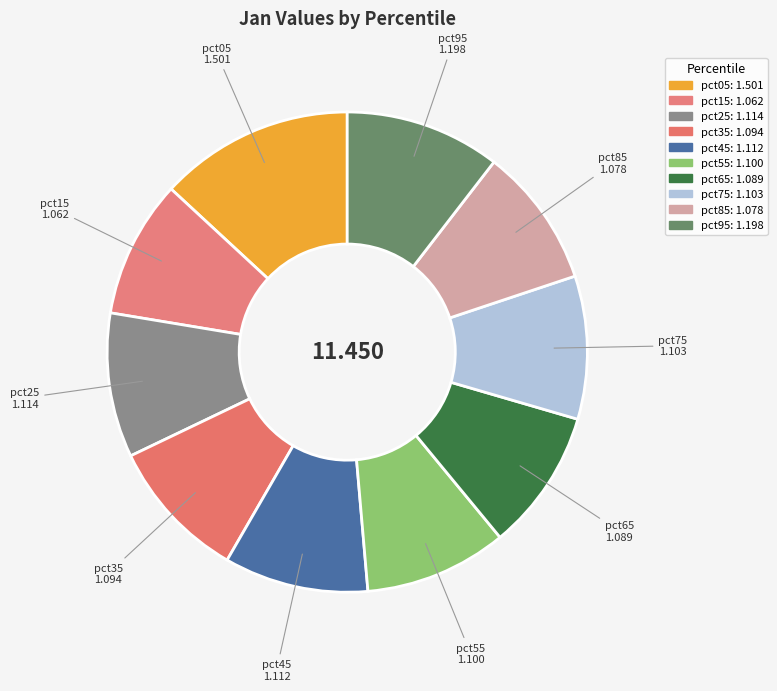

What percentage is the pct45 slice, to the nearest percent?

10%